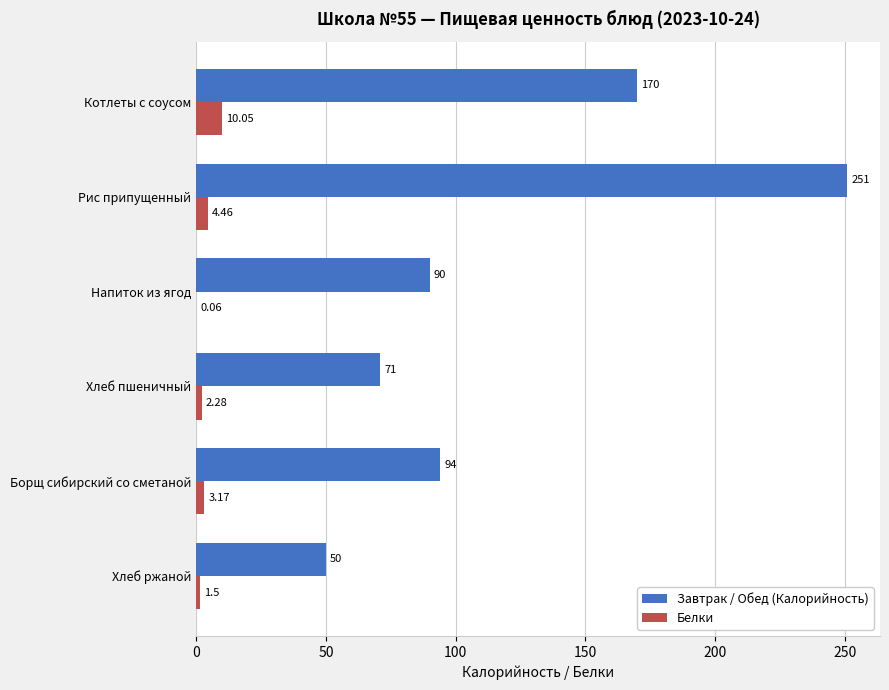

Which label corresponds to the largest value in the chart?

Рис припущенный